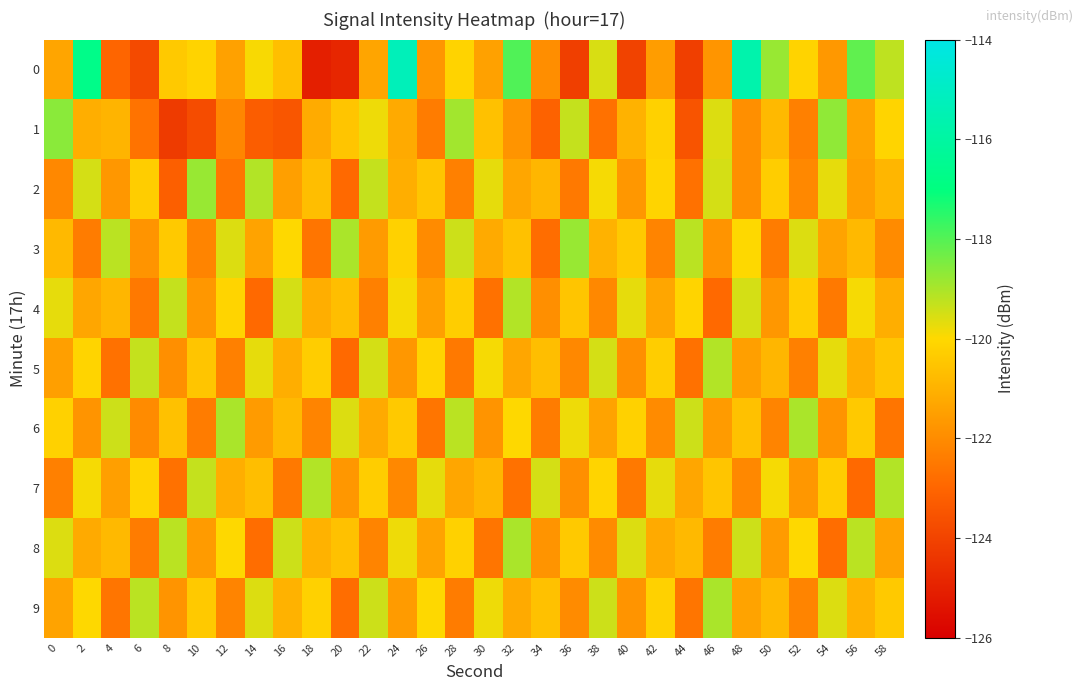

At which category is the sum across all series the highest?

24